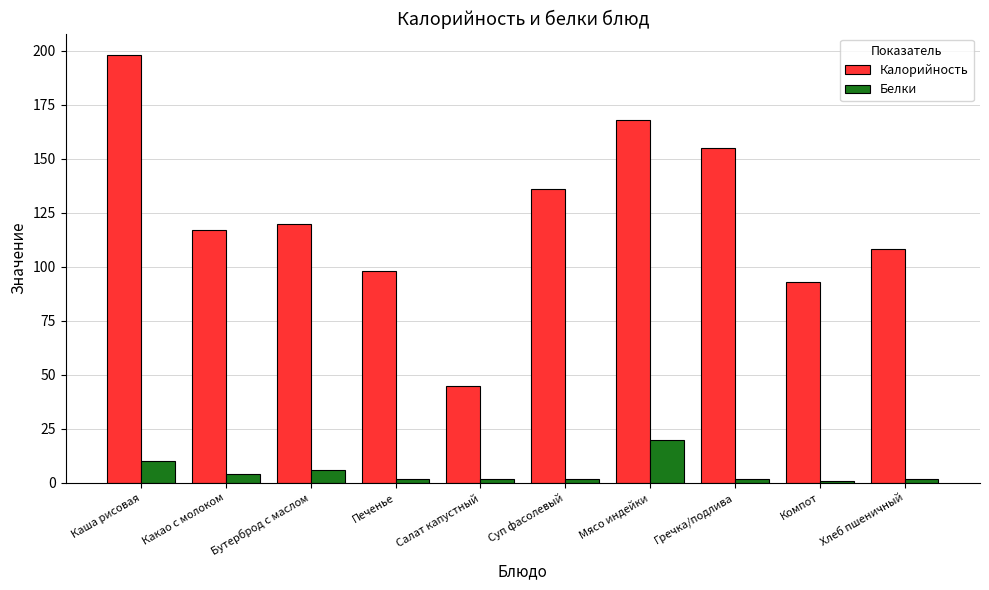

What is the value of the Калорийность bar at the 3rd from the left?

120